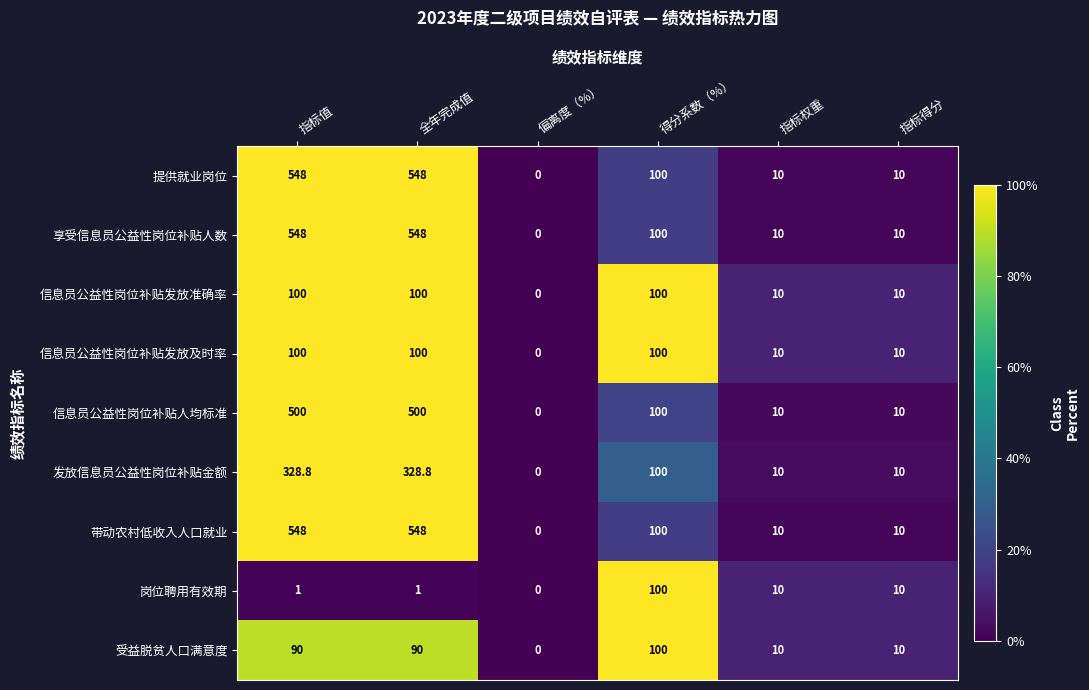

Is the value of 享受信息员公益性岗位补贴人数 at 全年完成值 greater than the value of 提供就业岗位 at 指标权重?

Yes